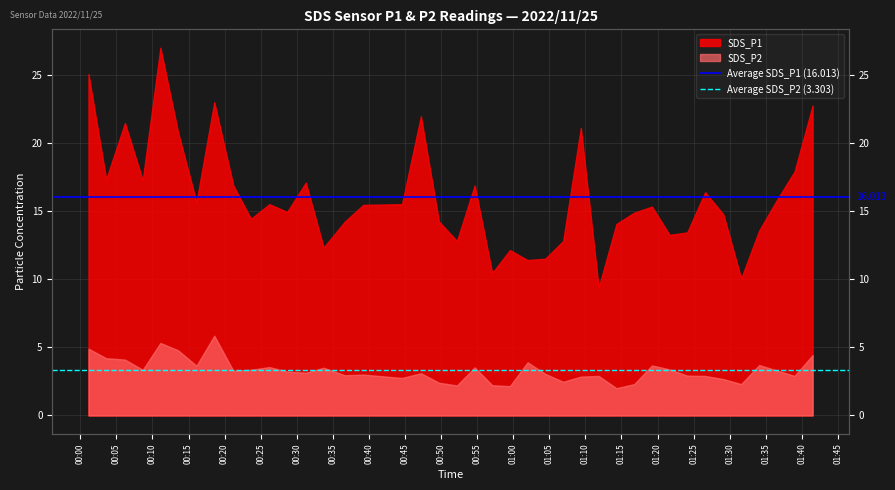

Between 00:05 and 00:00, which is larger?

00:05